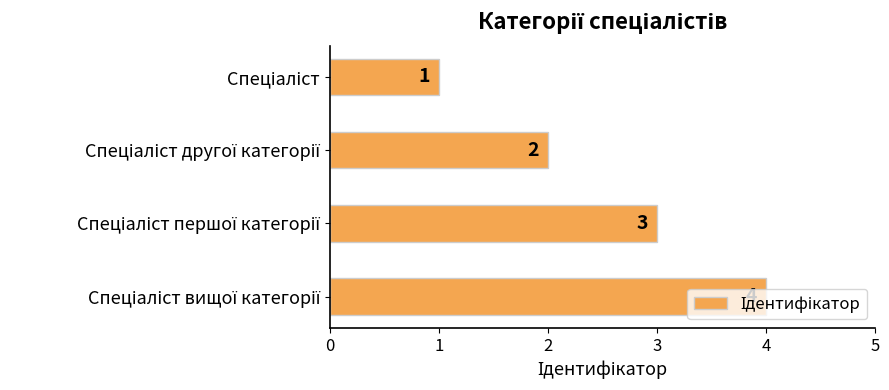

How many values are between 2 and 4?

3